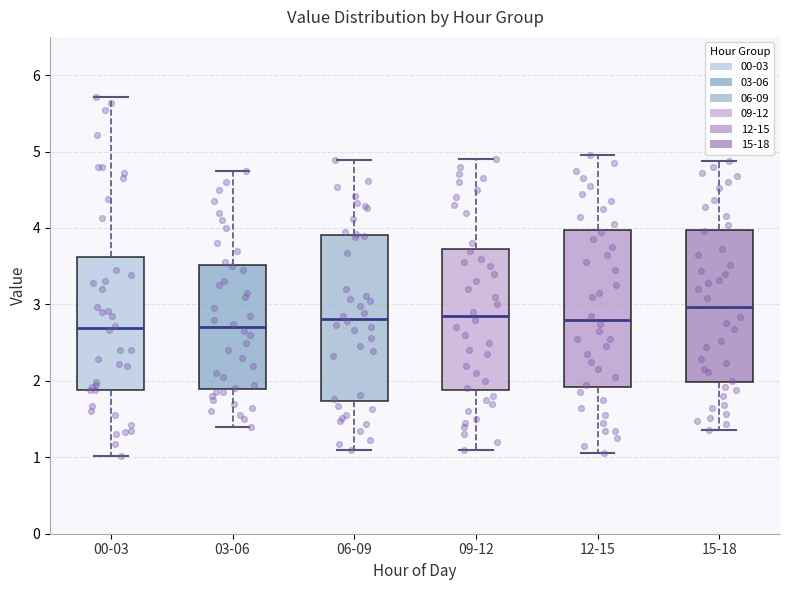

Reading left to right, transcribe this box plot: for each box, give where its median line is, the range the box spans, and where its two whiskers end, as read against the y-axis. The values are not printed on the chart, so give them approximately, as read against the axis.

00-03: median 2.7, box 1.9 to 3.6, whiskers 1.0 to 5.7
03-06: median 2.7, box 1.9 to 3.5, whiskers 1.4 to 4.8
06-09: median 2.8, box 1.7 to 3.9, whiskers 1.1 to 4.9
09-12: median 2.9, box 1.9 to 3.7, whiskers 1.1 to 4.9
12-15: median 2.8, box 1.9 to 4.0, whiskers 1.1 to 5.0
15-18: median 3.0, box 2.0 to 4.0, whiskers 1.4 to 4.9